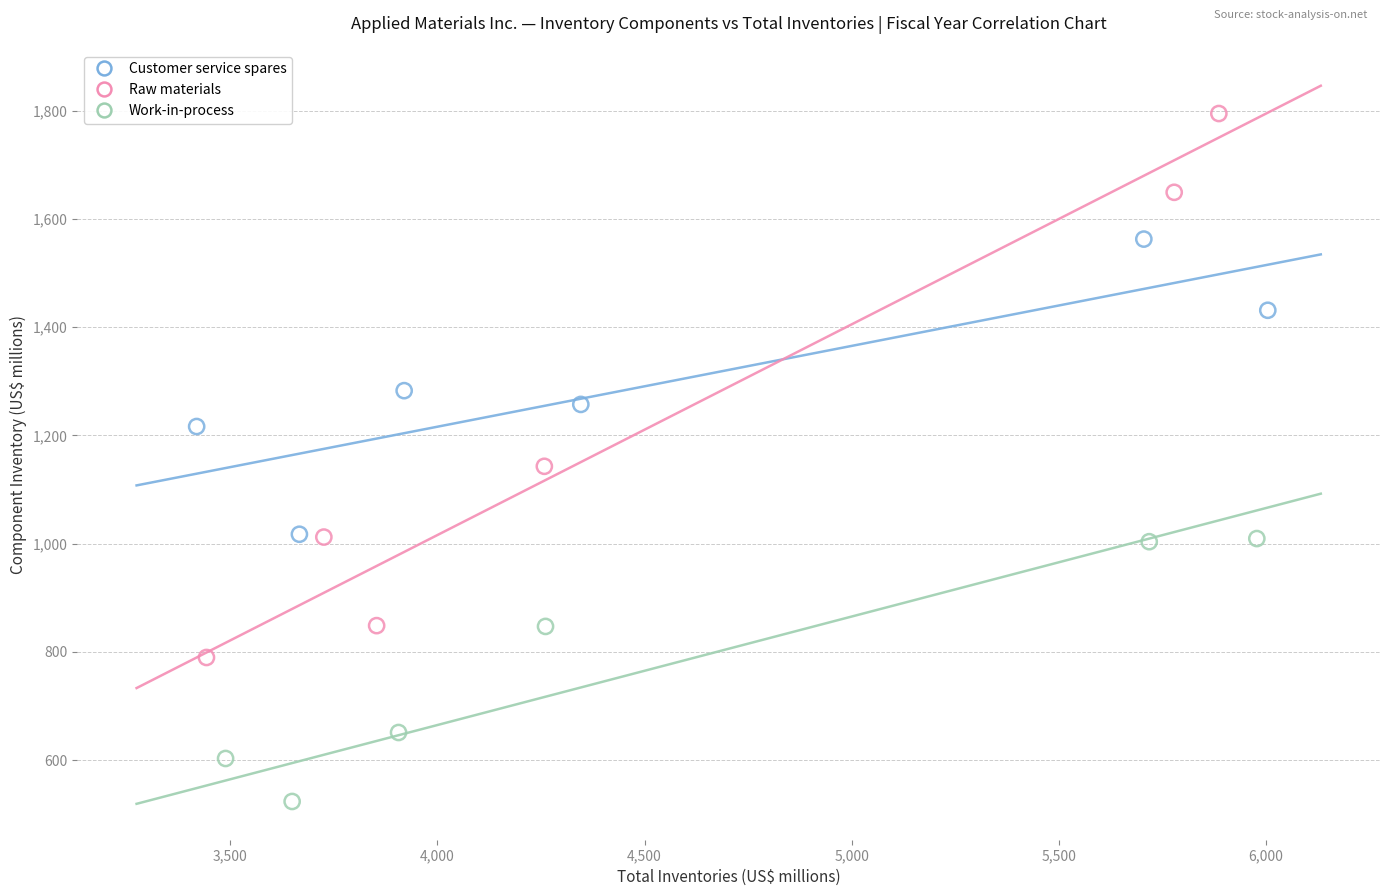

Which series reaches the maximum Y coordinate?

Raw materials